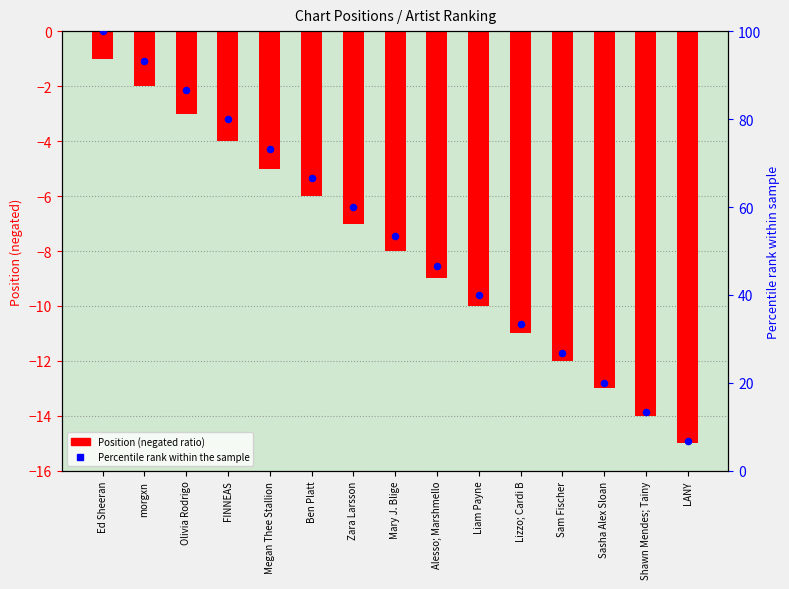

What are all the series names shown in the legend?

Position (negated), Percentile rank